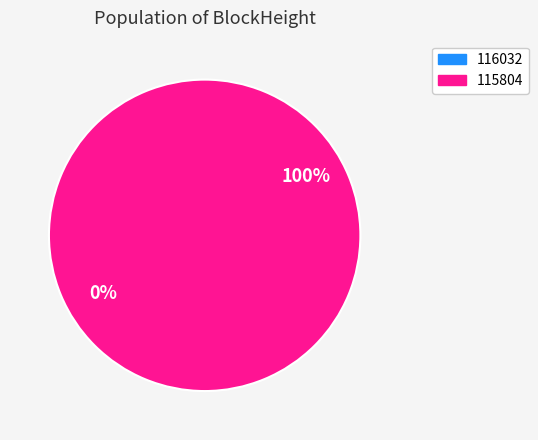

Count the number of slices in the pie.

2